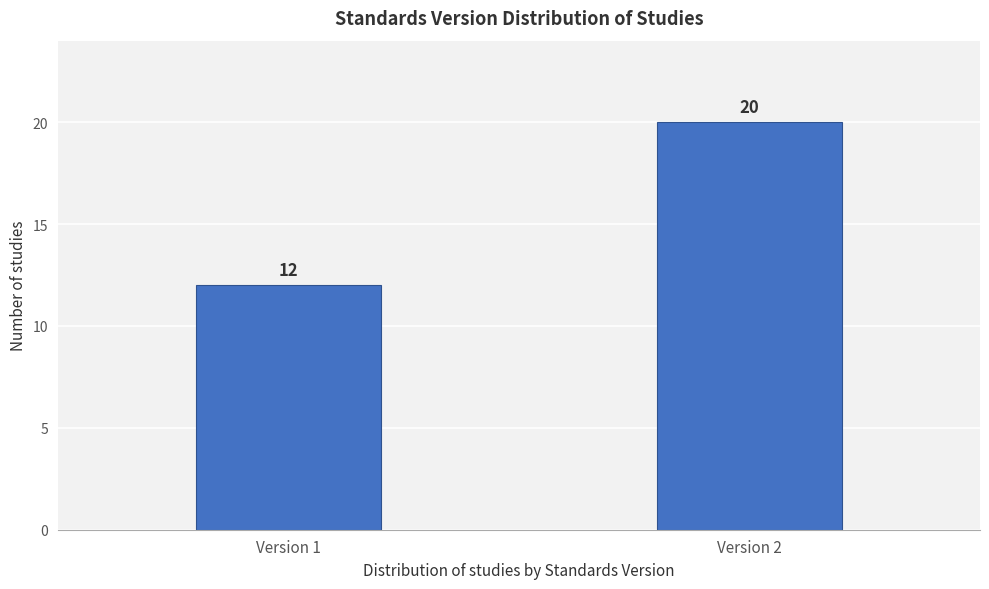

Reading left to right, transcribe all the data shown in this chart.

12	20